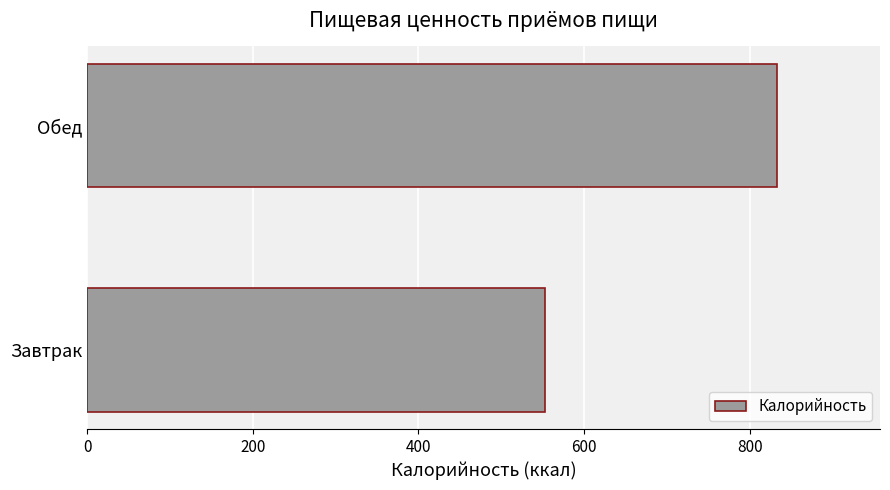

How many bars are there in total?

2